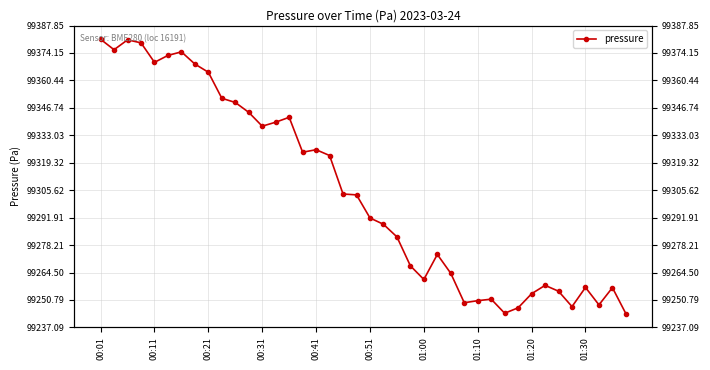

What is the difference between the second highest and minimum values?

136.8